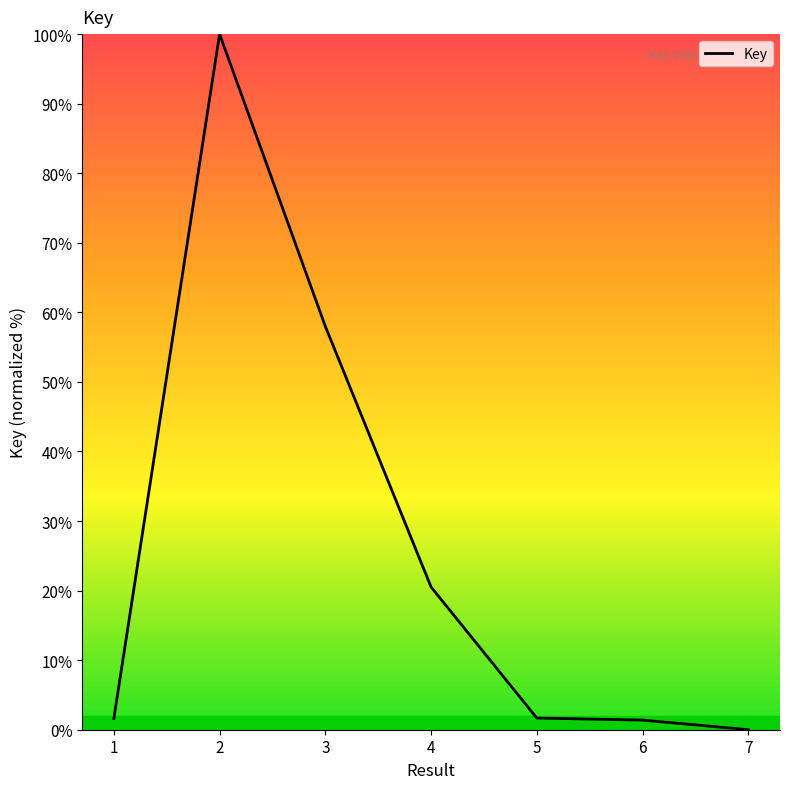

Between 7 and 5, which is larger?

5